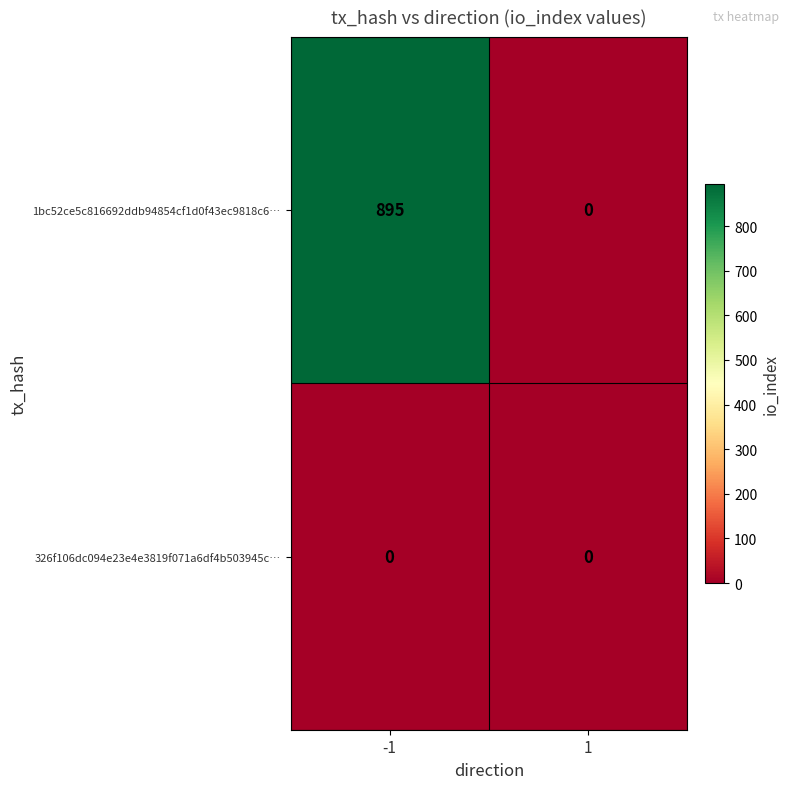

What is the difference between the 1bc52ce5c816692ddb94854cf1d0f43ec9818c6… values at 1 and -1?

895